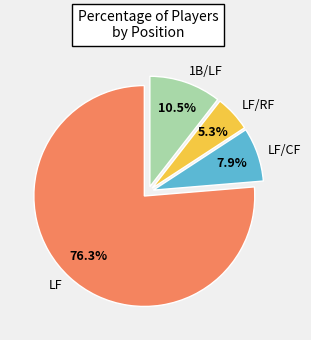

What portion of the pie excludes 1B/LF?

89.5%